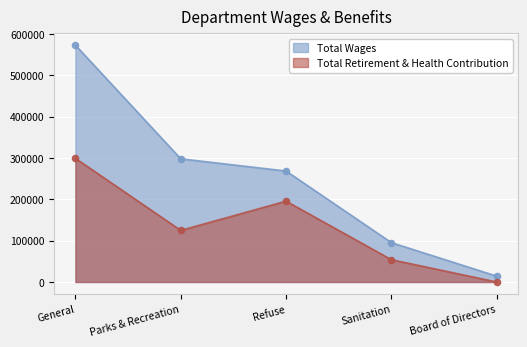

Which series contains the highest Y value?

Total Wages